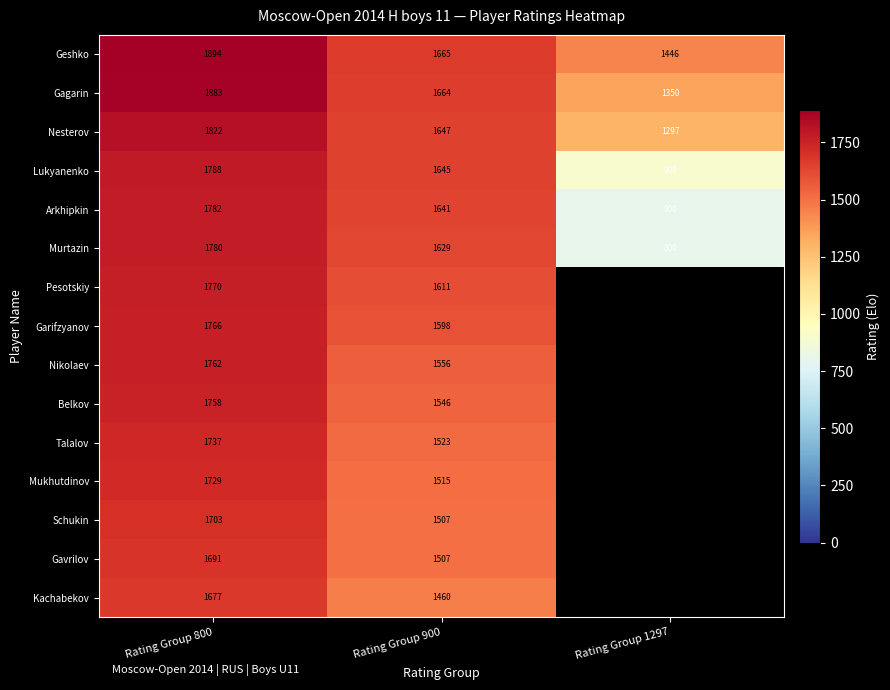

Where is Geshko nearest to the value 1670?

Rating Group 900